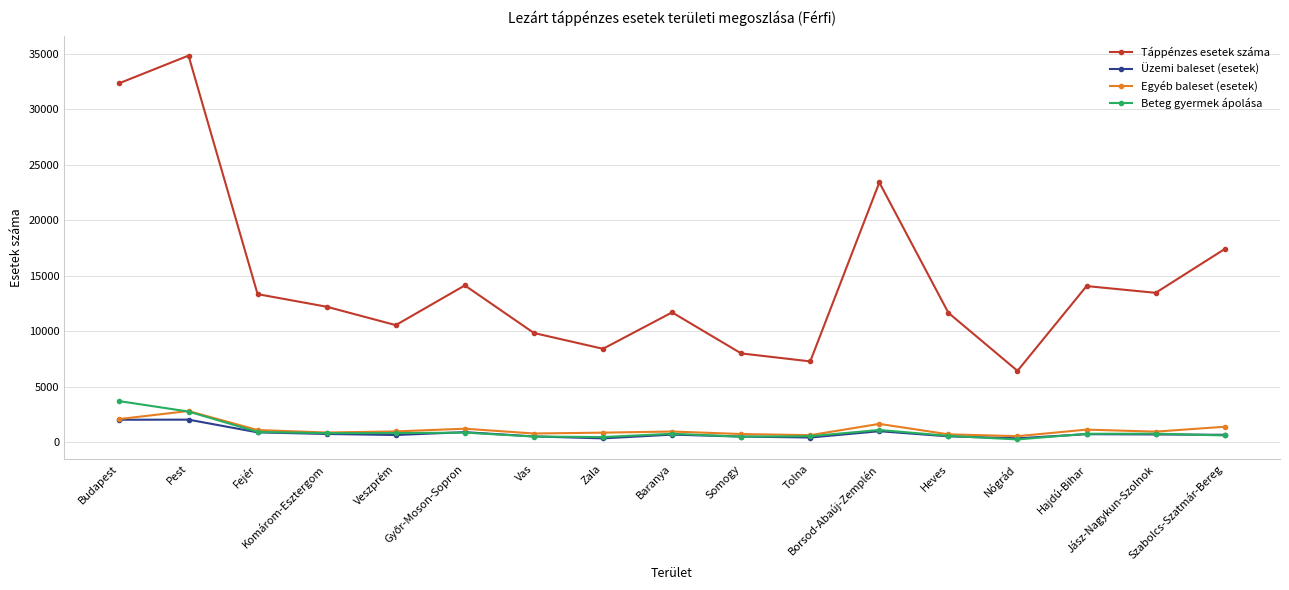

Which series has the widest spread of values?

Táppénzes esetek száma